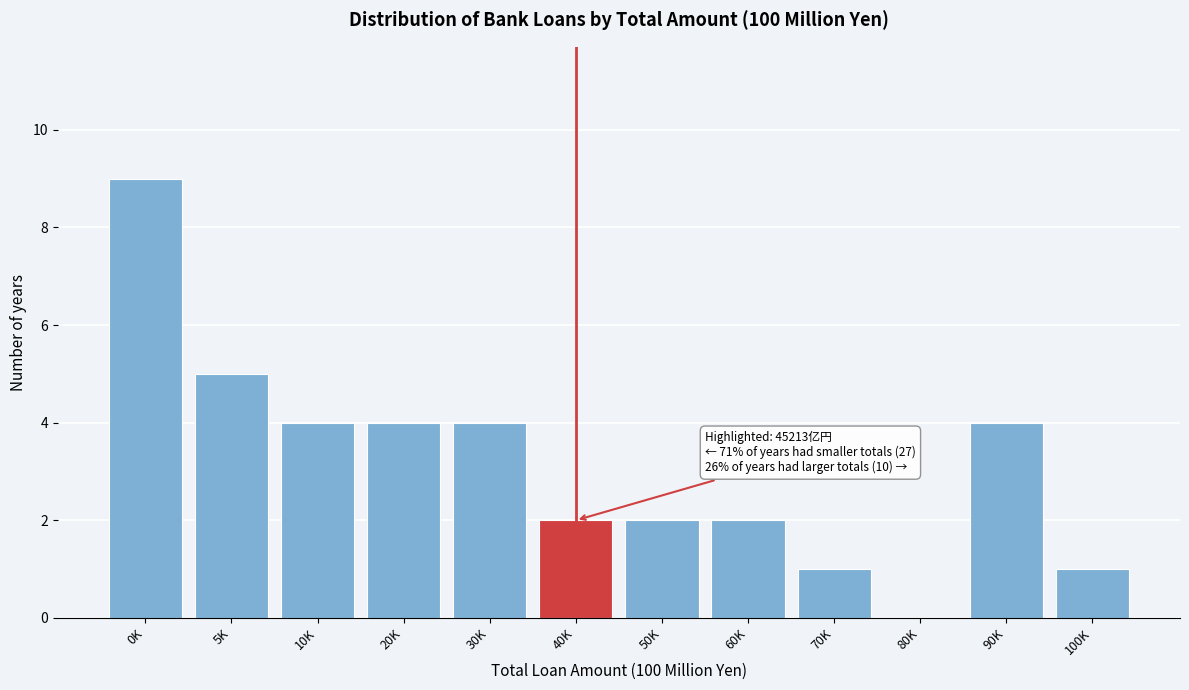

Reading left to right, list all the values displayed in this chart.

0K=9	5K=5	10K=4	20K=4	30K=4	40K=2	50K=2	60K=2	70K=1	80K=0	90K=4	100K=1